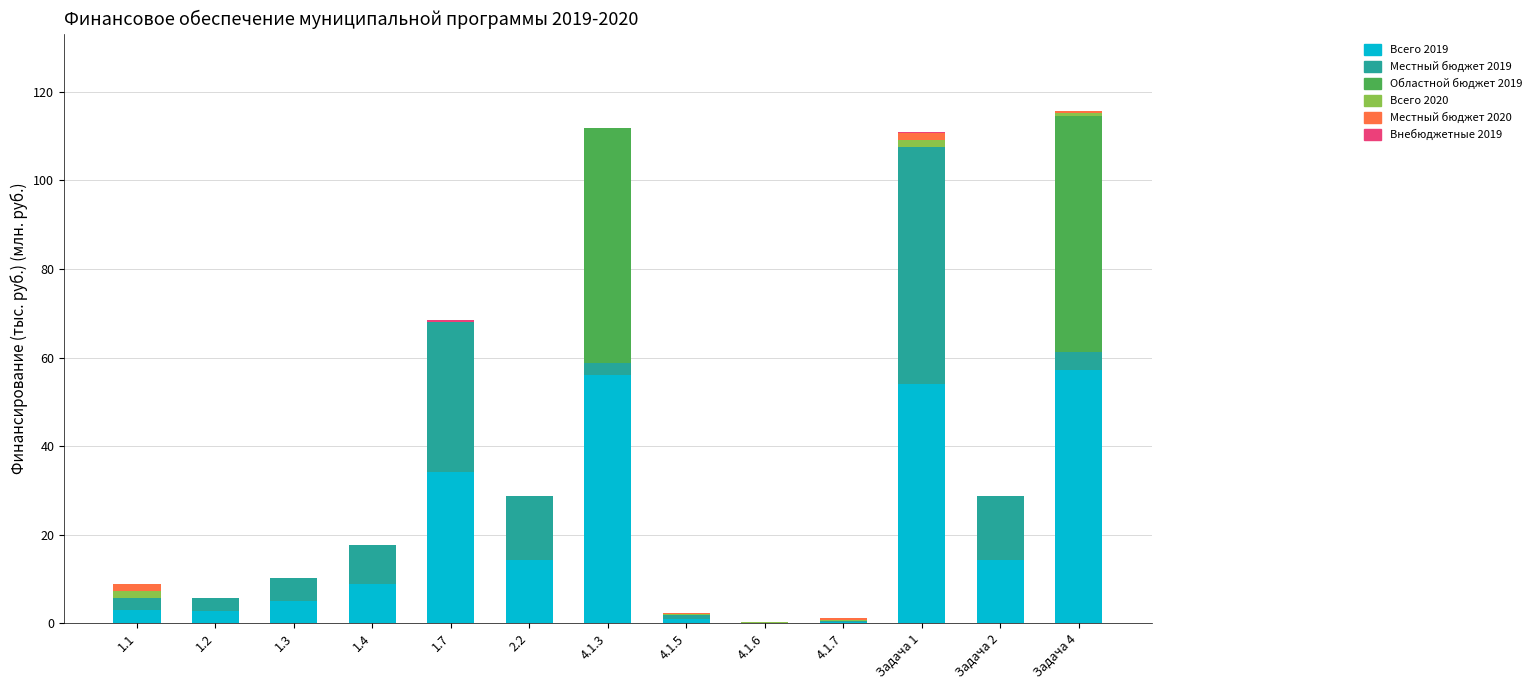

What is the total value across all series at 4.1.3?

111.9